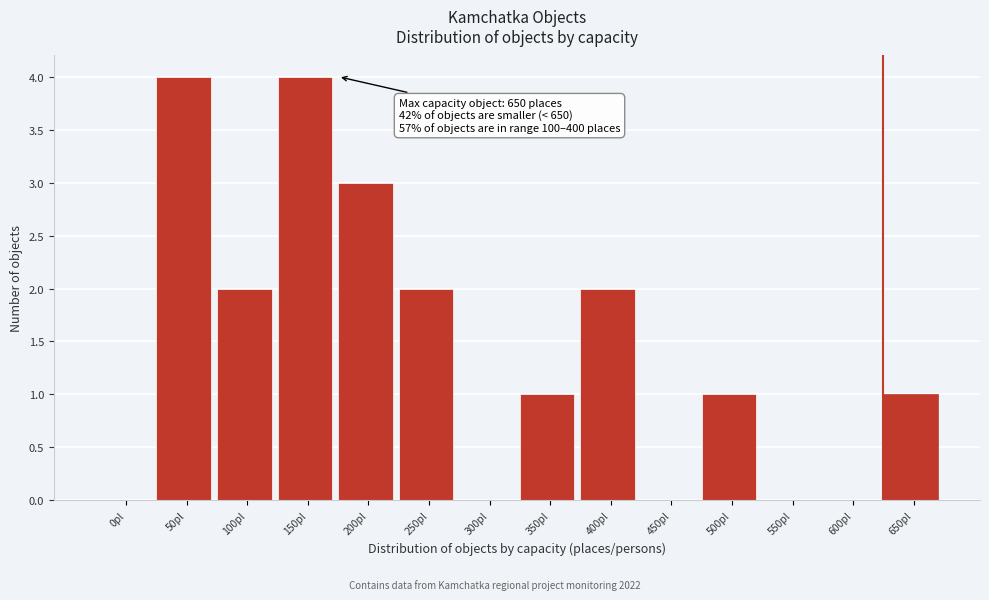

Reading left to right, what are all the values shown in this chart?

0pl=0	50pl=4	100pl=2	150pl=4	200pl=3	250pl=2	300pl=0	350pl=1	400pl=2	450pl=0	500pl=1	550pl=0	600pl=0	650pl=1